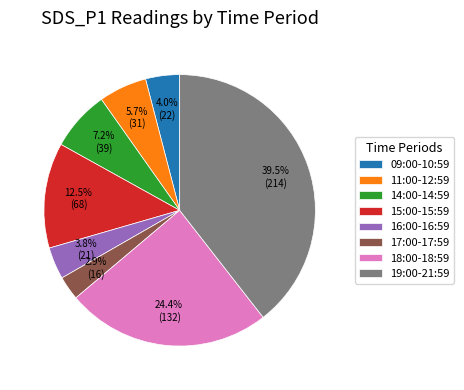

How much of the chart is everything except 18:00-18:59?

75.6%